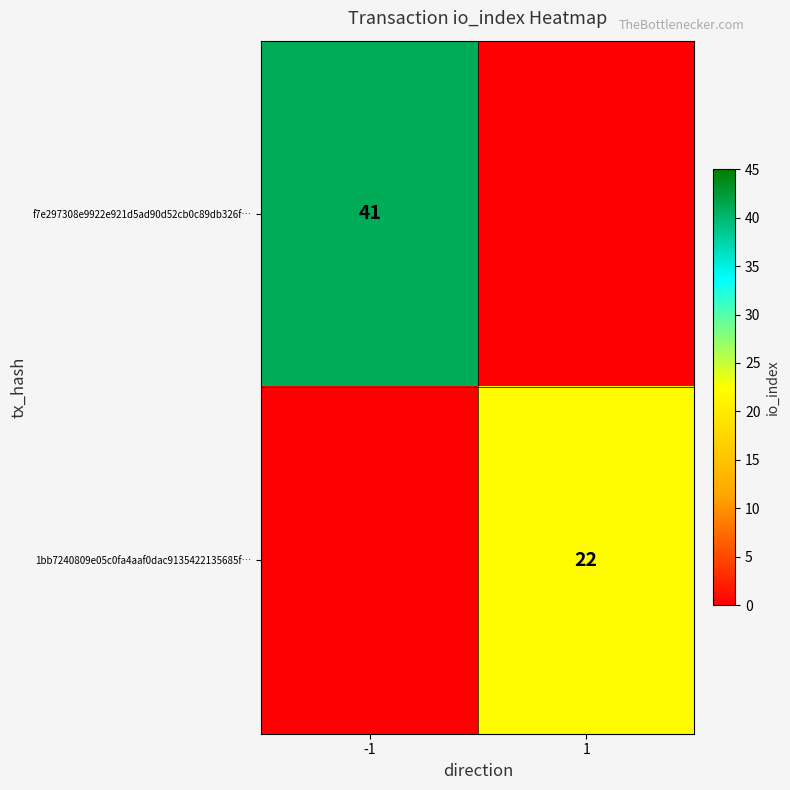

Is it true that f7e297308e9922e921d5ad90d52cb0c89db326f… equals 18 at -1?

False